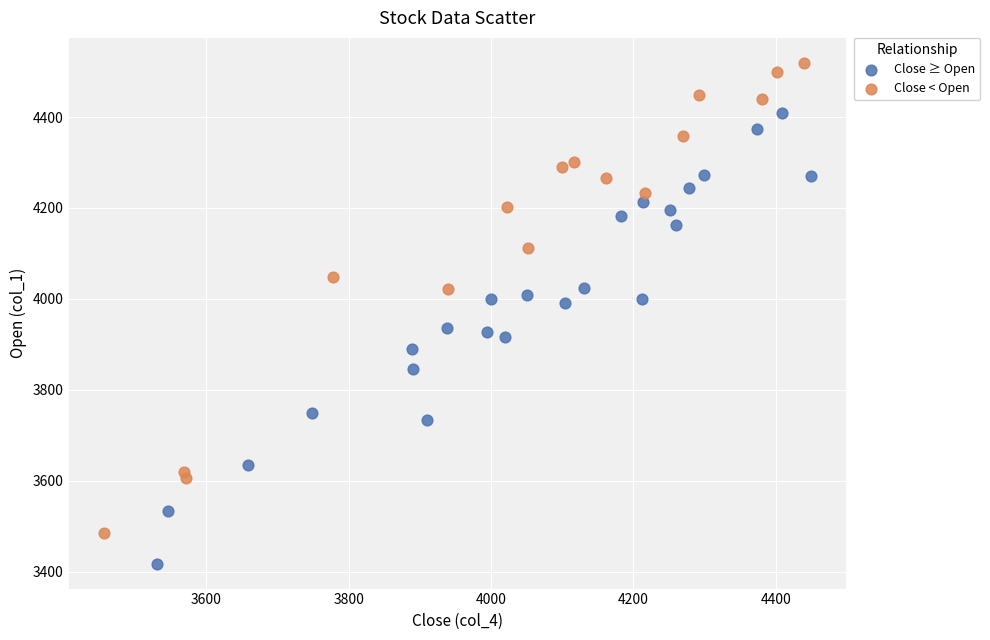

Which series contains the highest Y value?

Close < Open